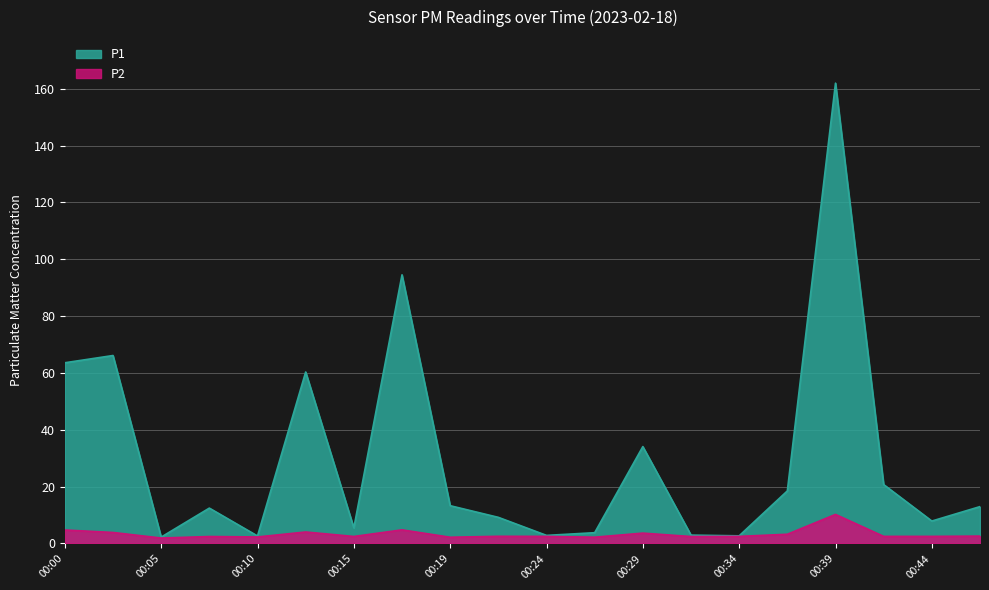

What is the difference between the second highest and second lowest values in the P1 series?

91.9